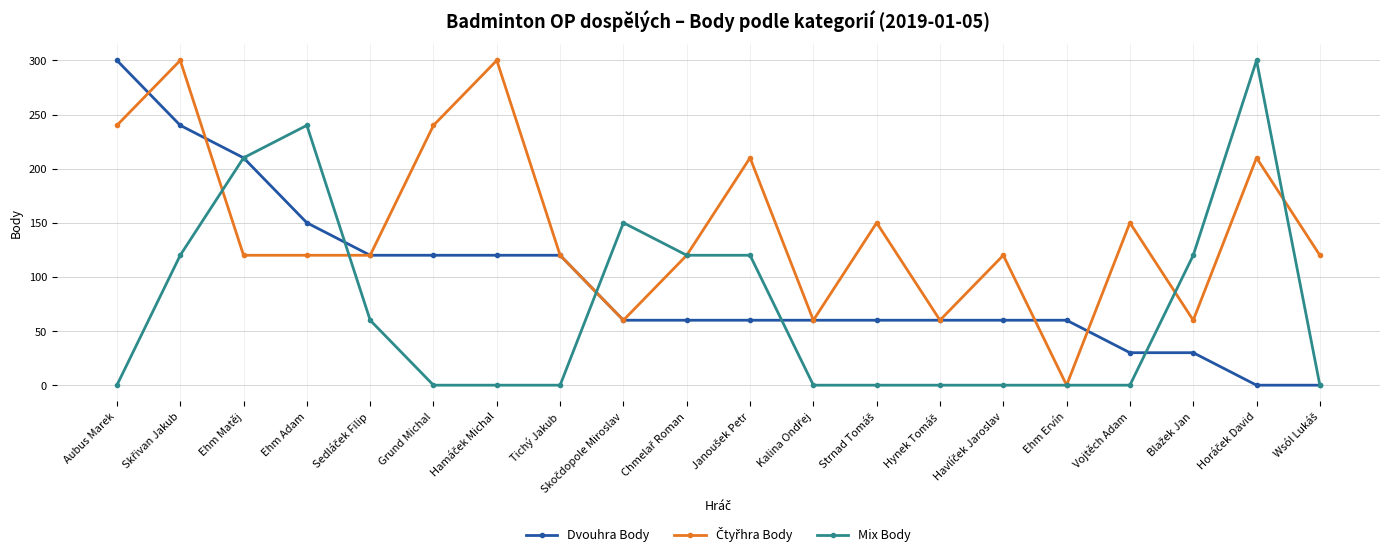

True or false: Mix Body and Dvouhra Body cross at least once.

True